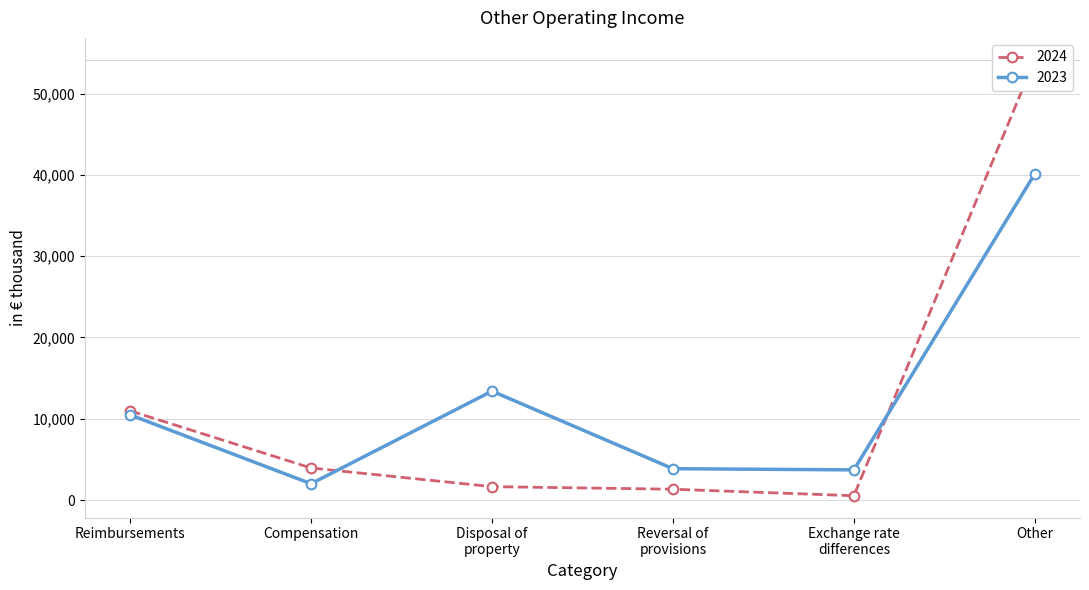

Which category has the highest value in the 2023 series?

Other